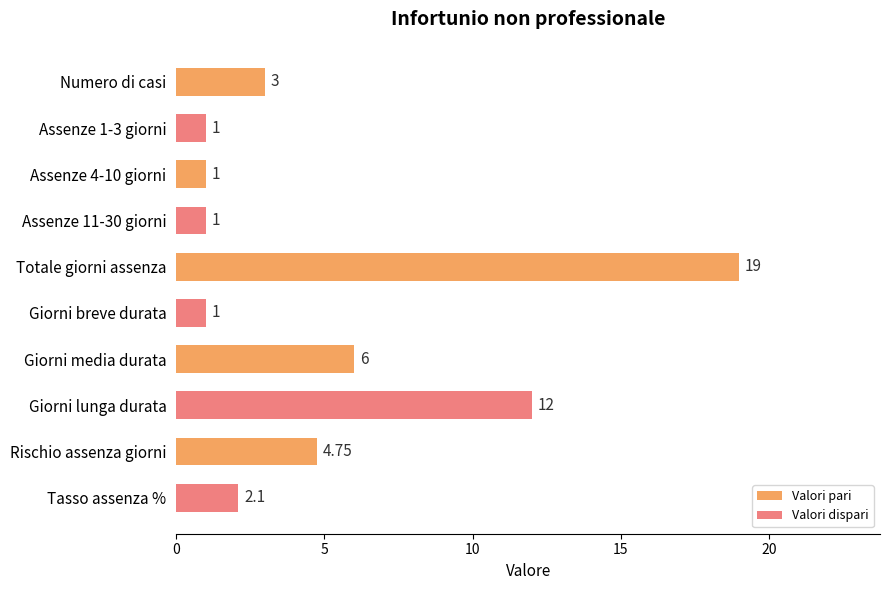

Rank the series by their maximum value, from lowest to highest.

Valori dispari, Valori pari